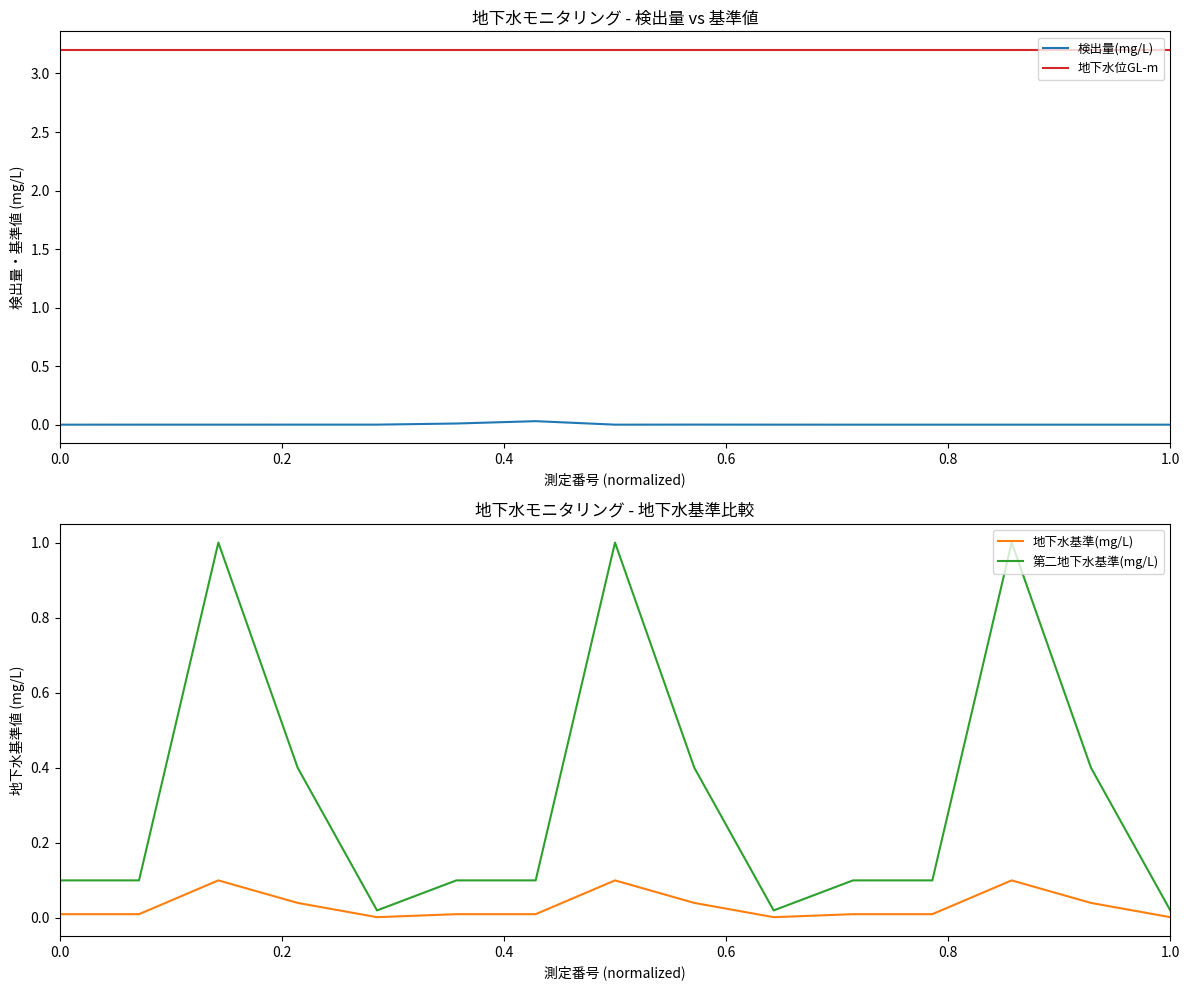

In 第二地下水基準(mg/L), how many points are higher than both neighbors (excluding endpoints)?

3